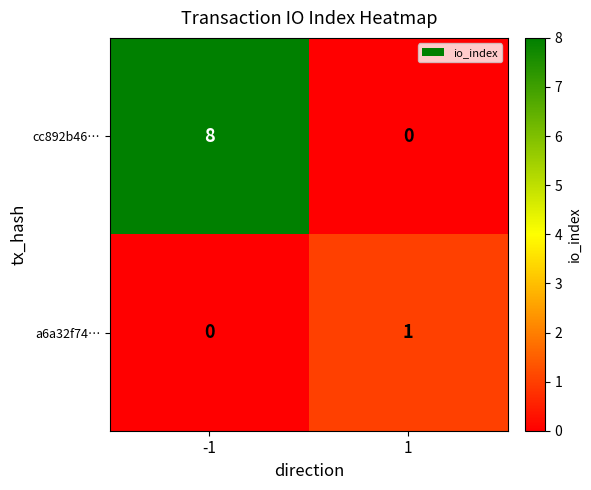

What is the approximate value of cc892b46… at -1?

8